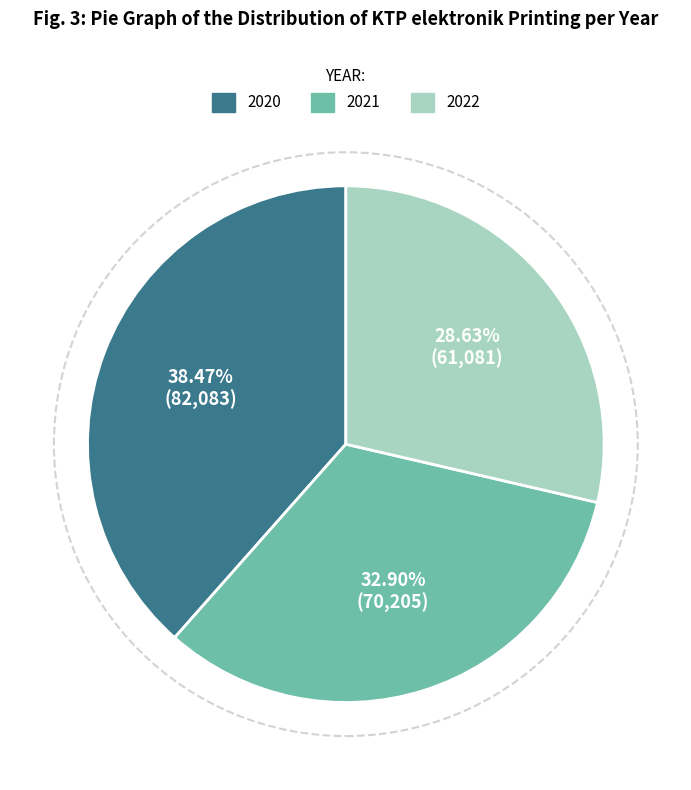

Between 2021 and 2020, which is larger?

2020